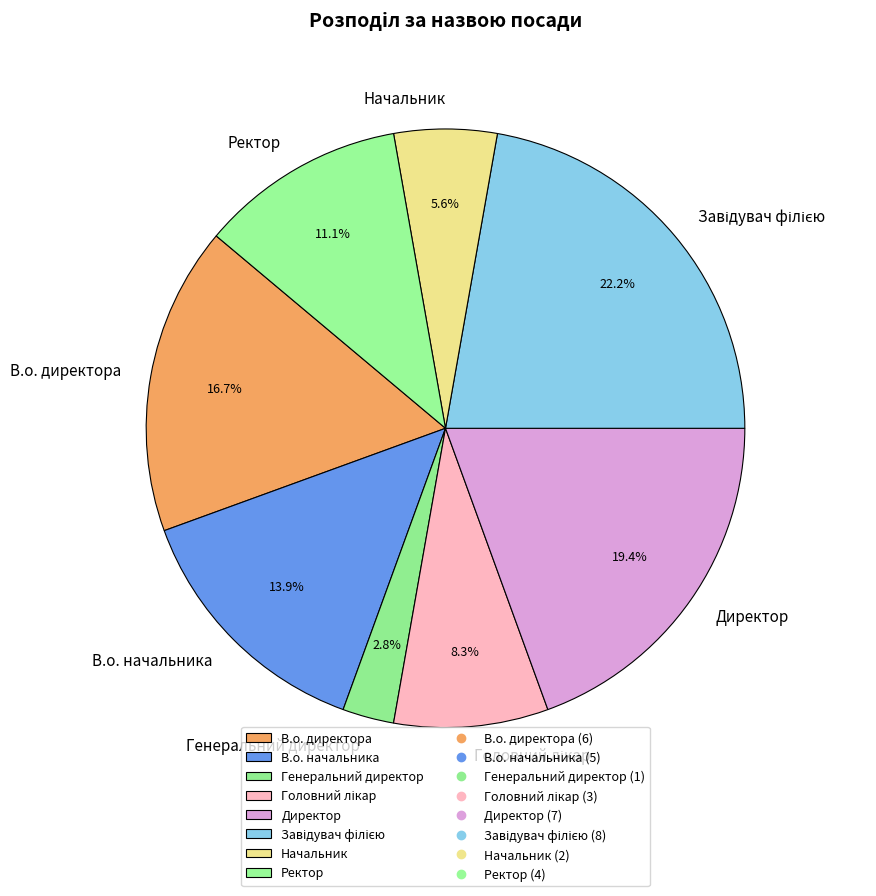

The Ректор slice represents 20% of the pie. True or false?

False